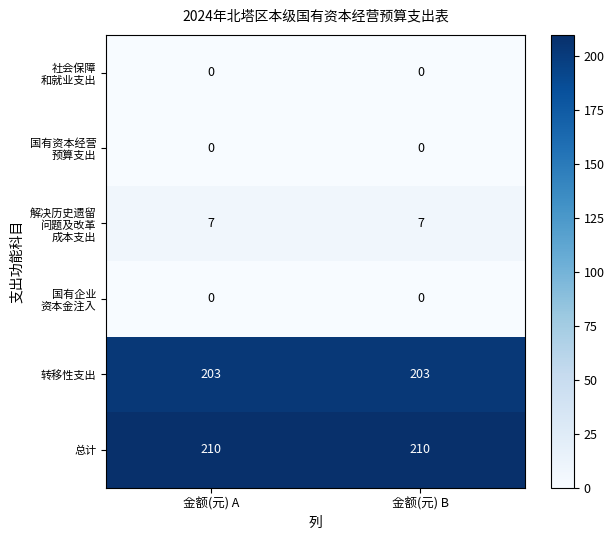

What is the difference between the highest and lowest values at 金额(元) B?

210